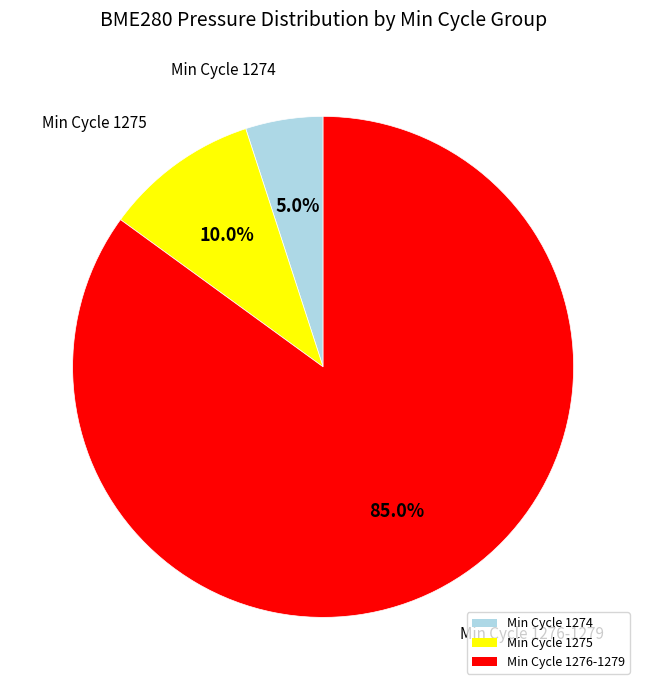

Combined, what portion of the pie is Min Cycle 1276-1279 and Min Cycle 1274?

90.0%